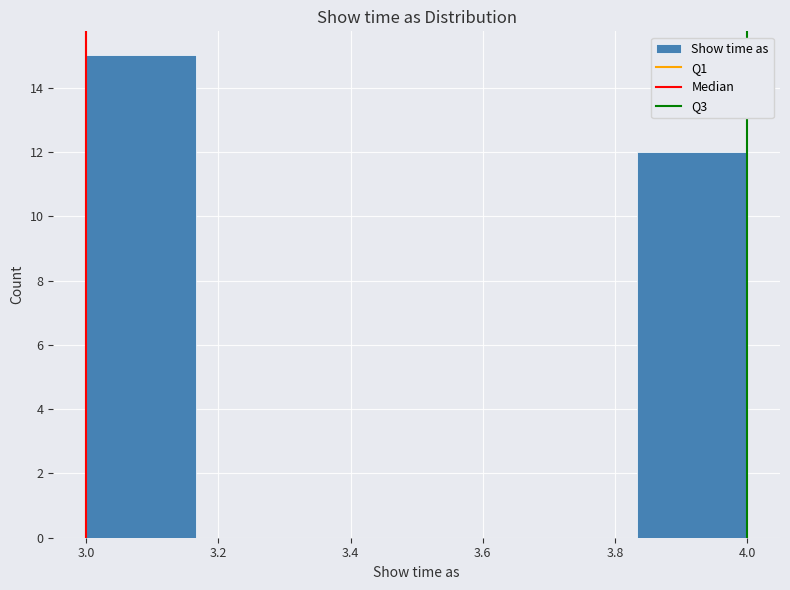

How tall is the bar that spans 3.84 to 4.00 on the x-axis? Neither the bar edges nor the heights are printed on the chart, so give them approximately, as read against the axes.

12